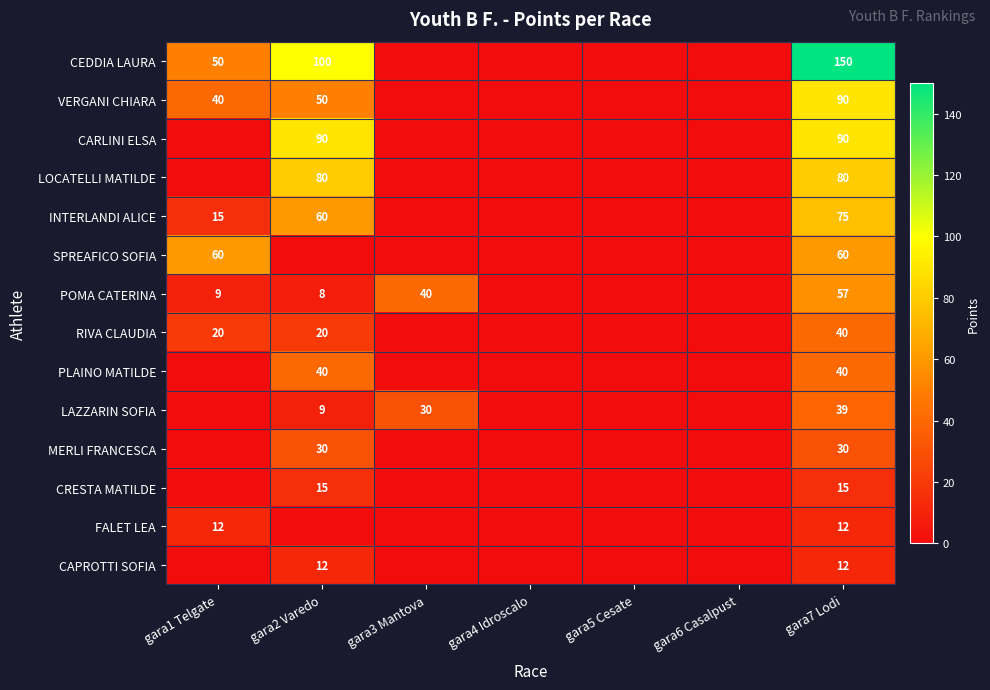

How many data points does each series have?

7